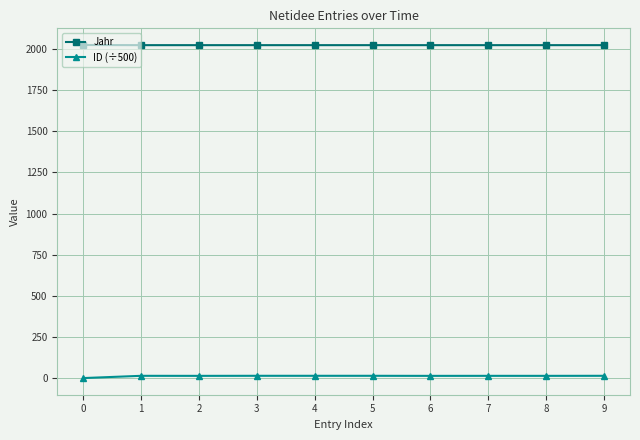

What is the difference between the highest and lowest values at 4?

2009.2